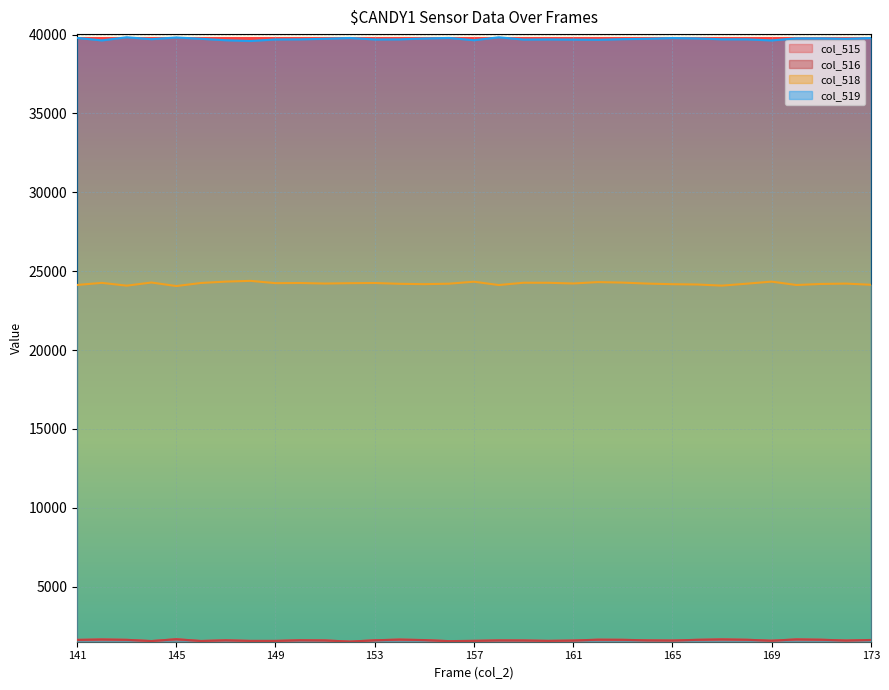

Where is the first local maximum for col_515?

142